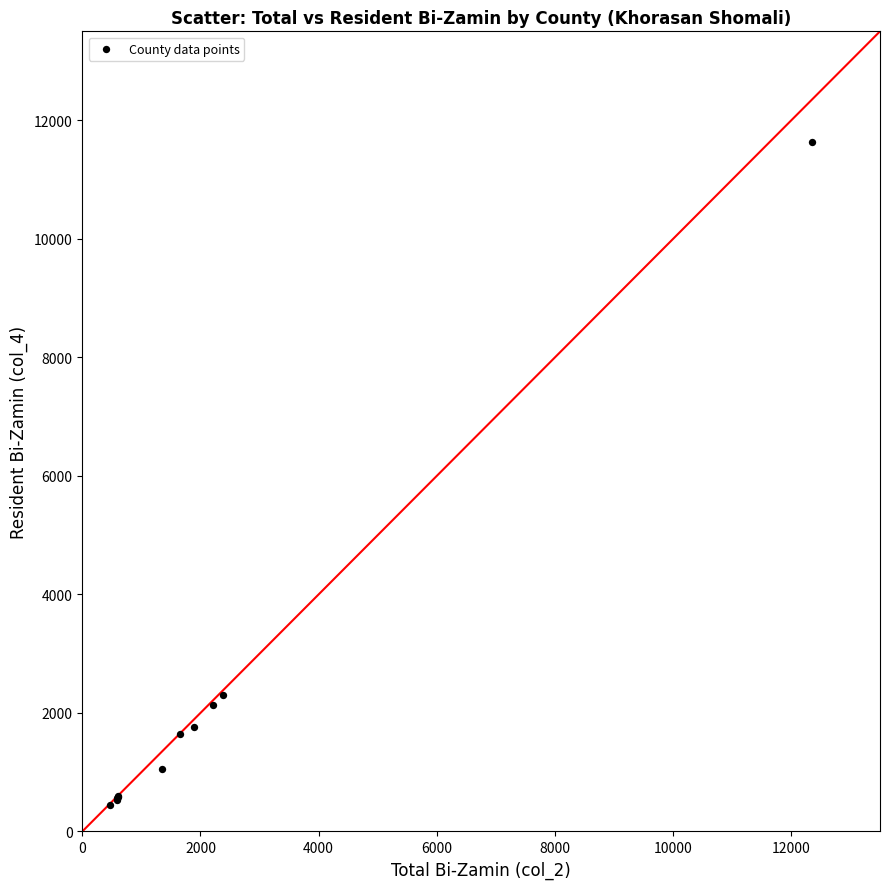

What Y value in the scatter plot is closest to 6035?

2303.2